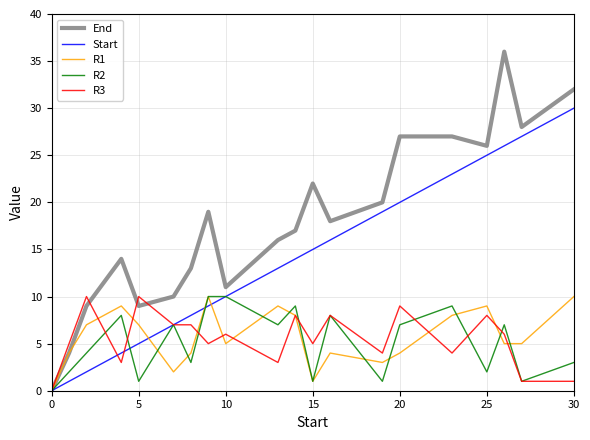

Which series has the largest range (max minus min)?

End